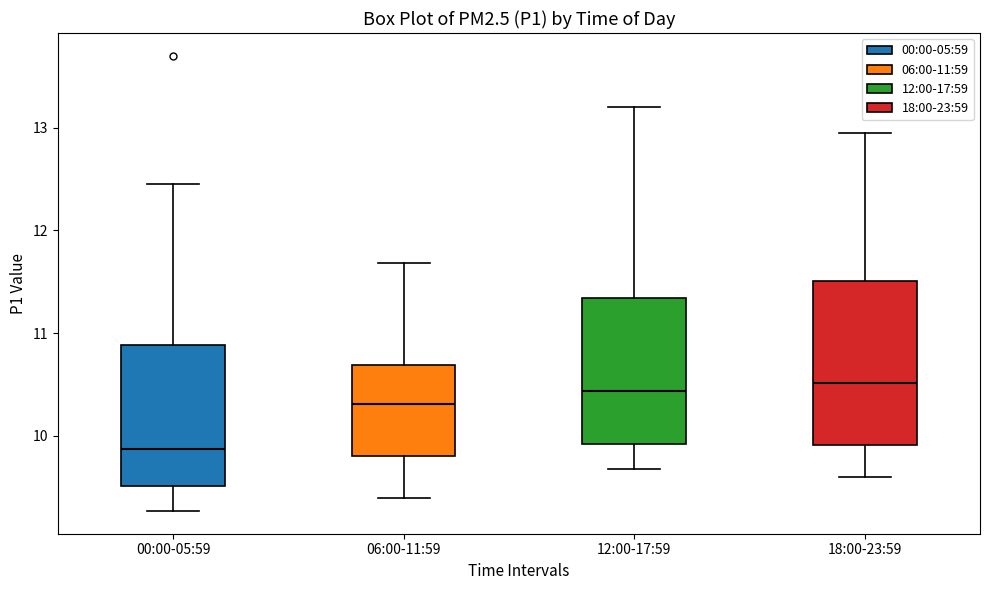

Which box is the tallest, from its lower edge to its upper edge?

18:00-23:59